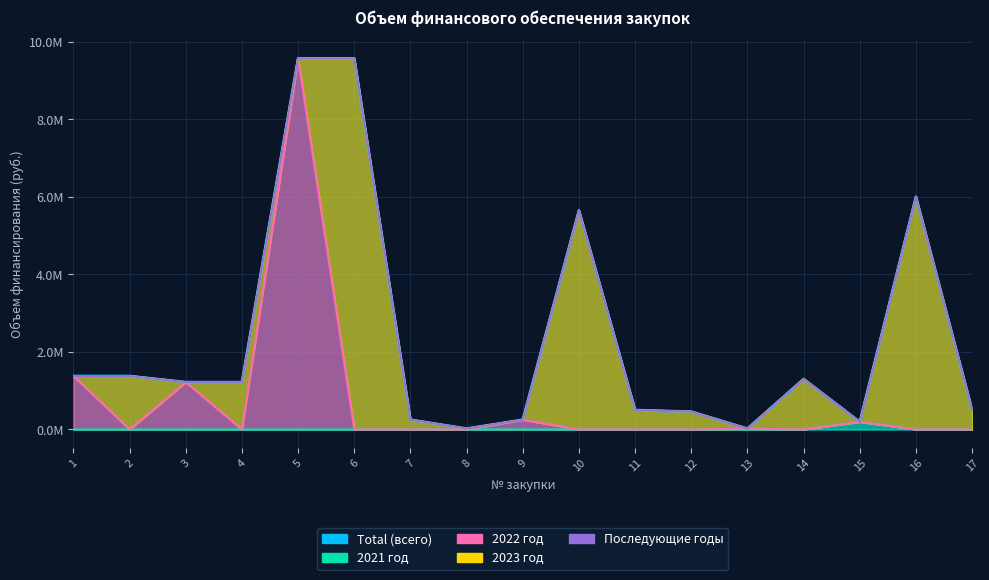

What is the difference between the 2022 год values at 13 and 6?

21100.0